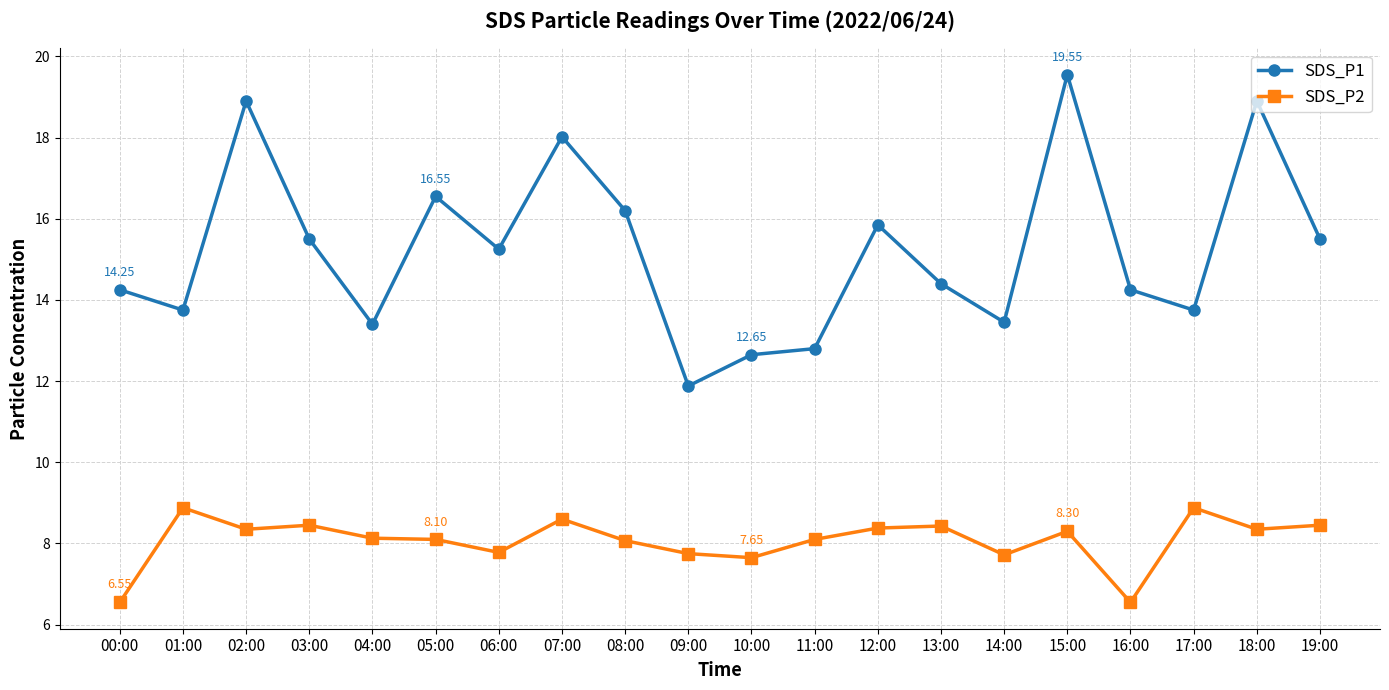

The value of SDS_P1 at 09:00 is 11.9. True or false?

True